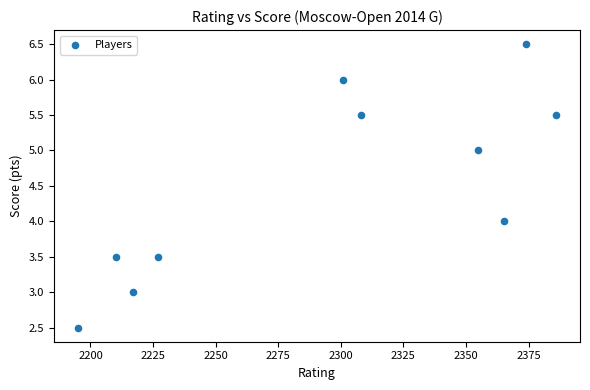

What is the range of Y values (max minus min)?

4.0